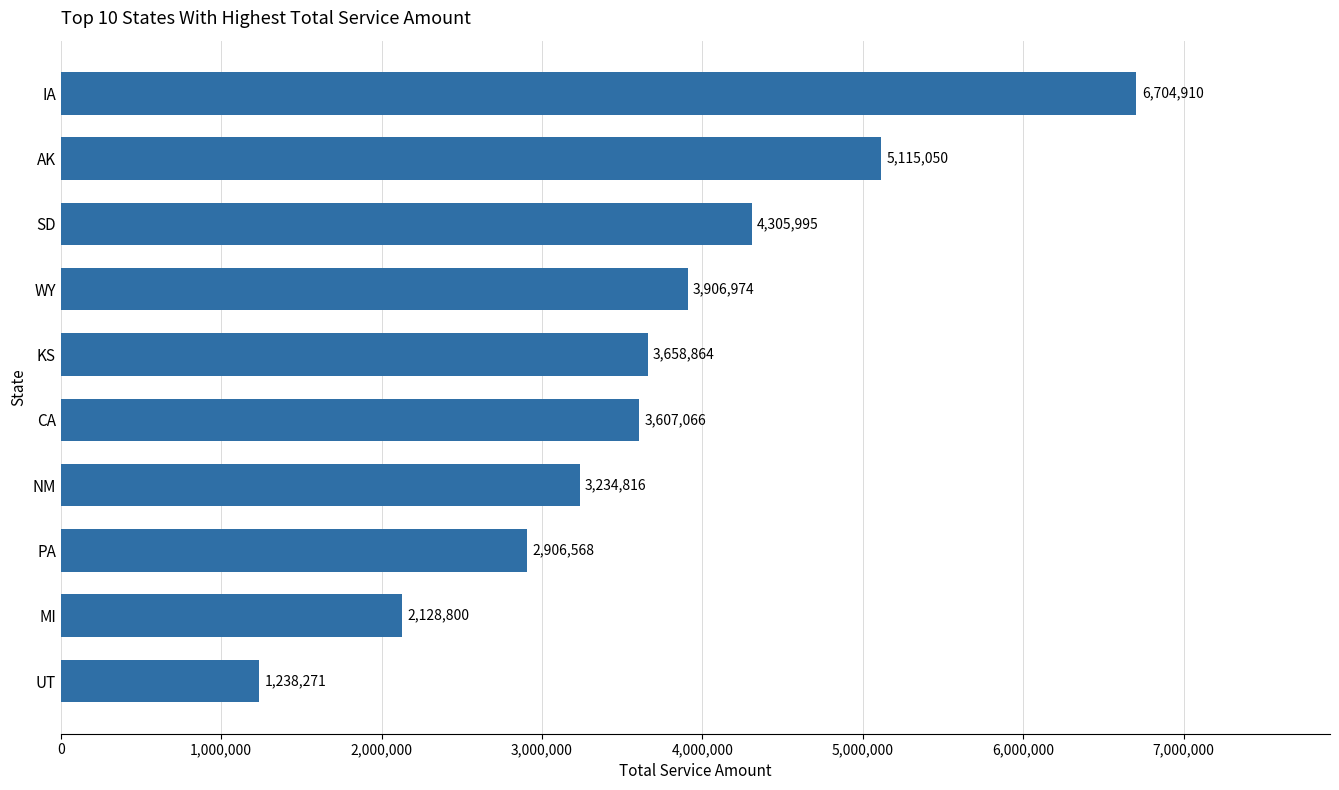

List the labels in order of value, smallest first.

UT, MI, PA, NM, CA, KS, WY, SD, AK, IA